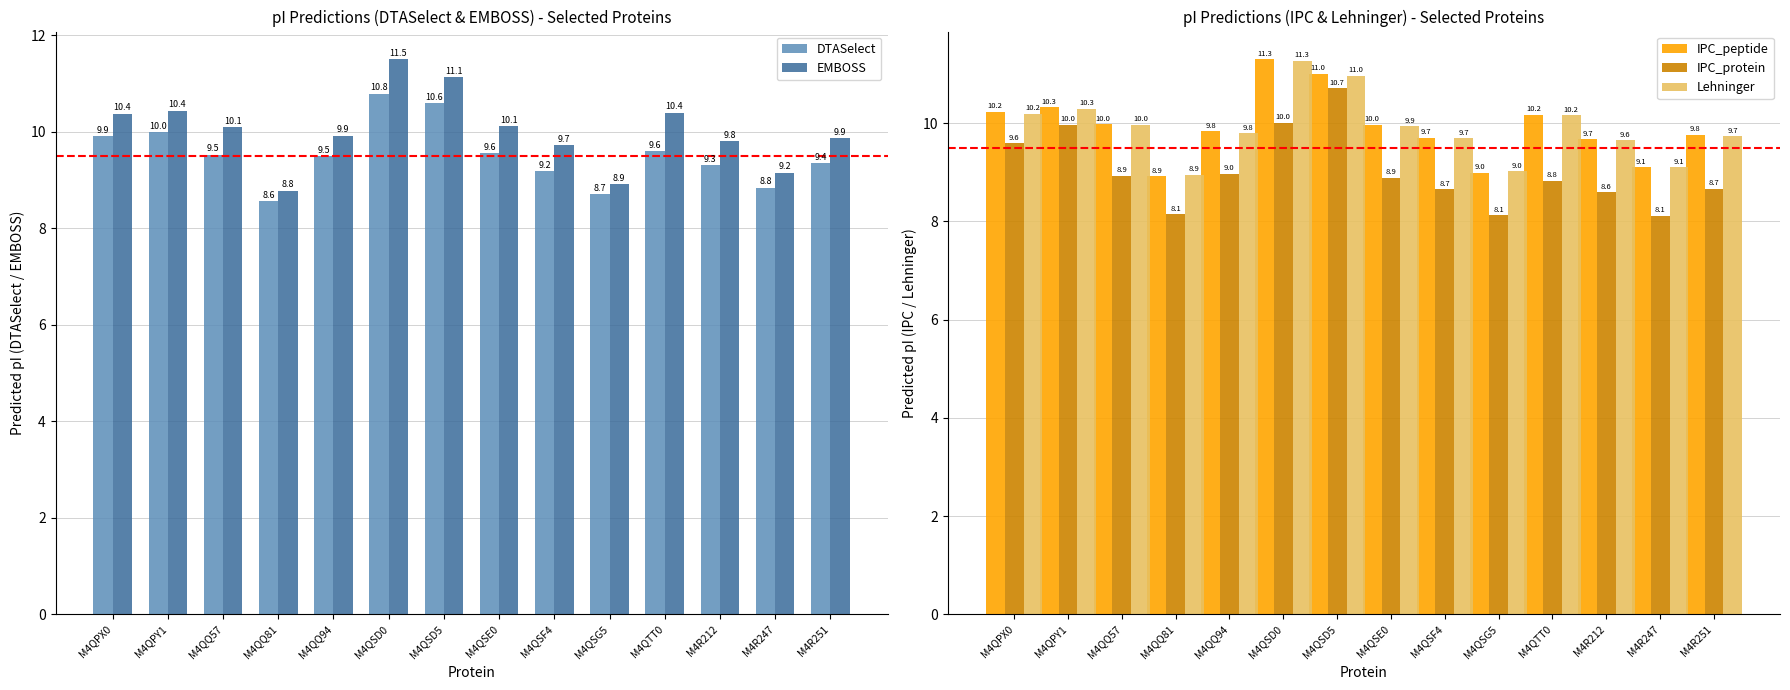

Which has a higher value, M4QTT0 or M4R247?

M4QTT0